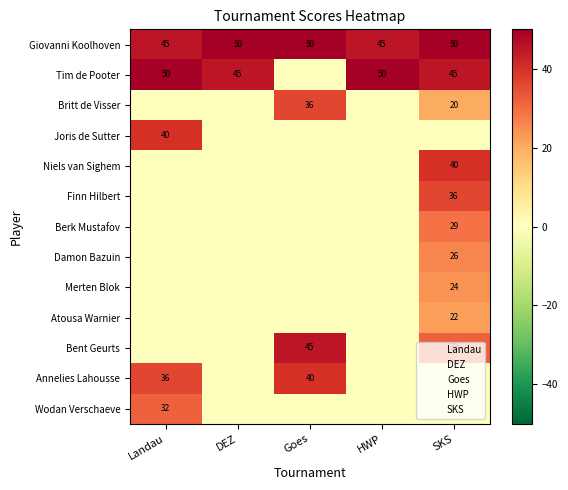

The Tim de Pooter series shows 76 at HWP. True or false?

False